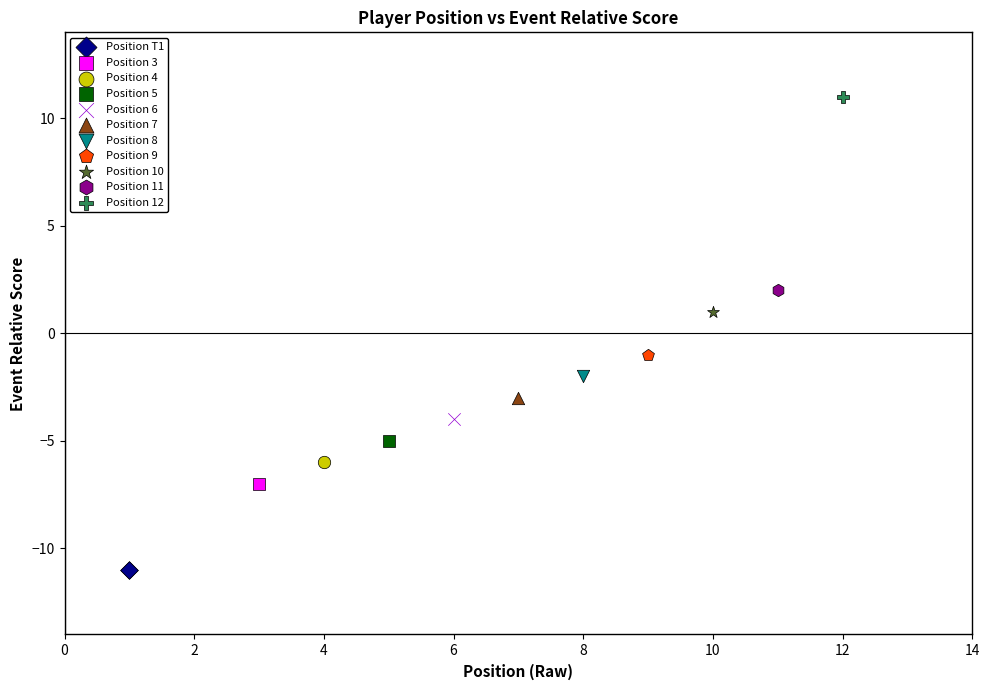

What are all the series names shown in the legend?

Position T1, Position 3, Position 4, Position 5, Position 6, Position 7, Position 8, Position 9, Position 10, Position 11, Position 12